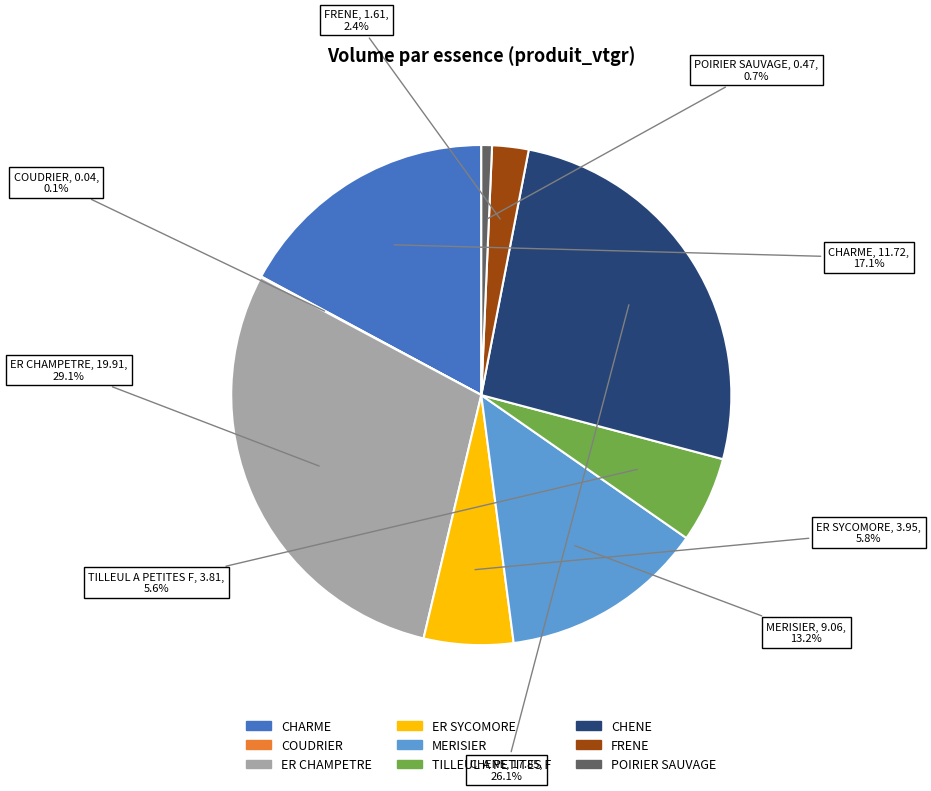

The POIRIER SAUVAGE slice represents 1% of the pie. True or false?

True